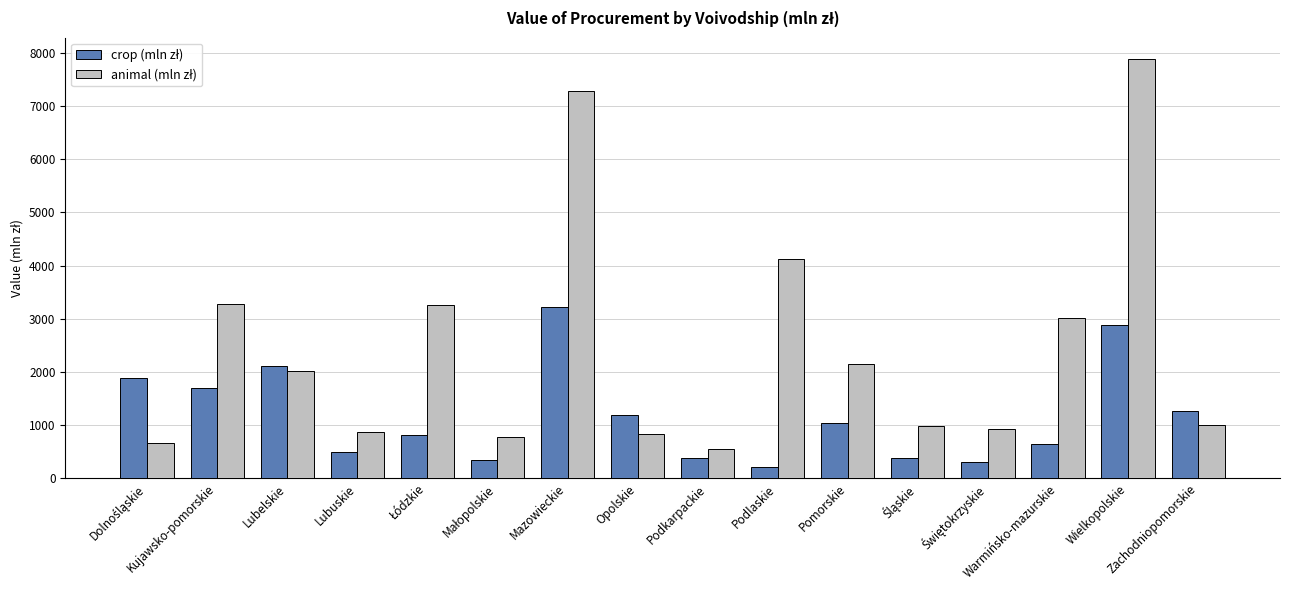

What is the greatest value displayed?

7893.3